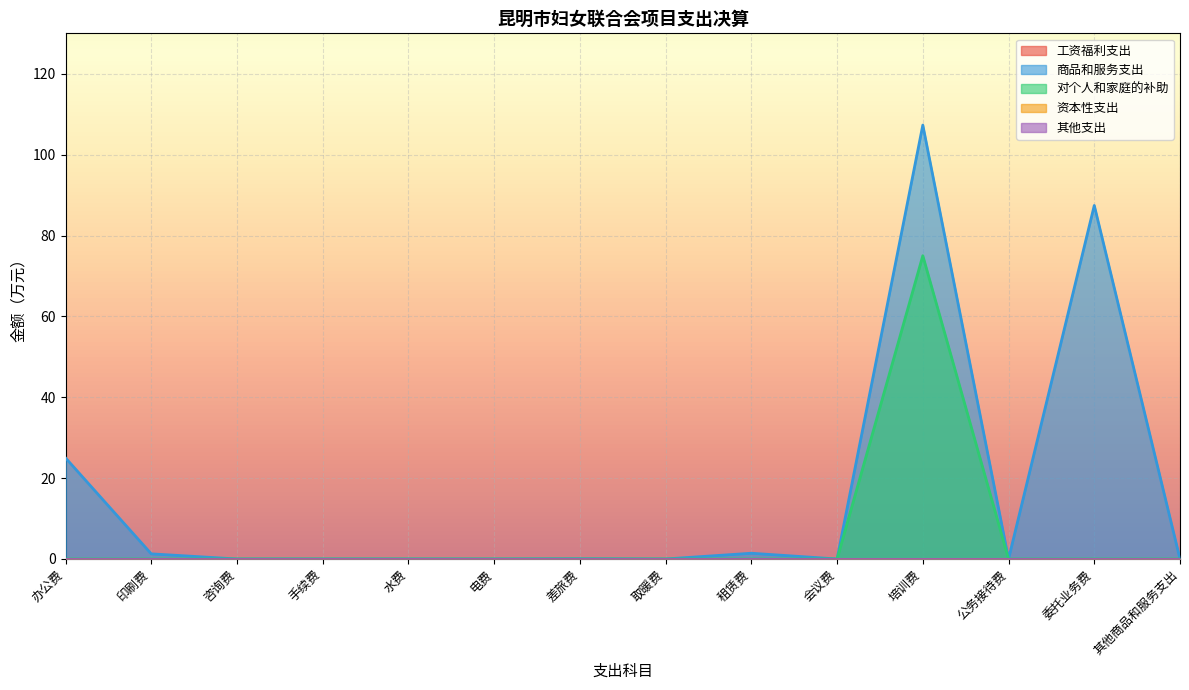

Is it true that 商品和服务支出 equals 0.0 at 手续费?

True